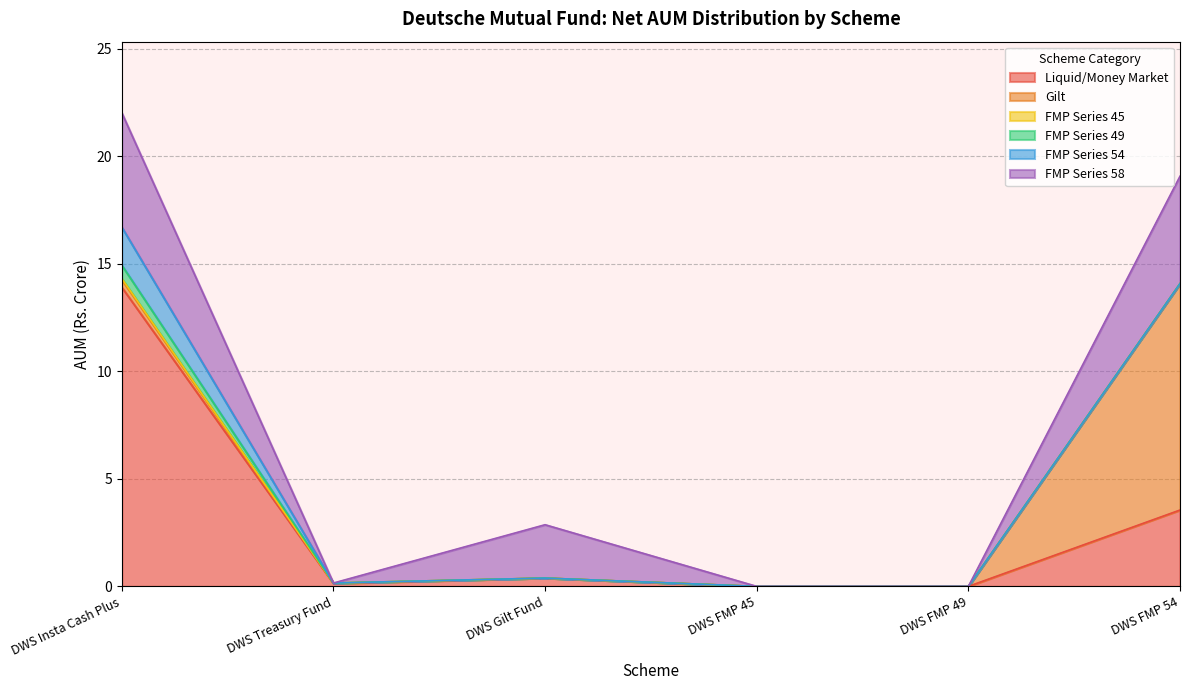

True or false: FMP Series 45 and Liquid/Money Market intersect in this chart.

False